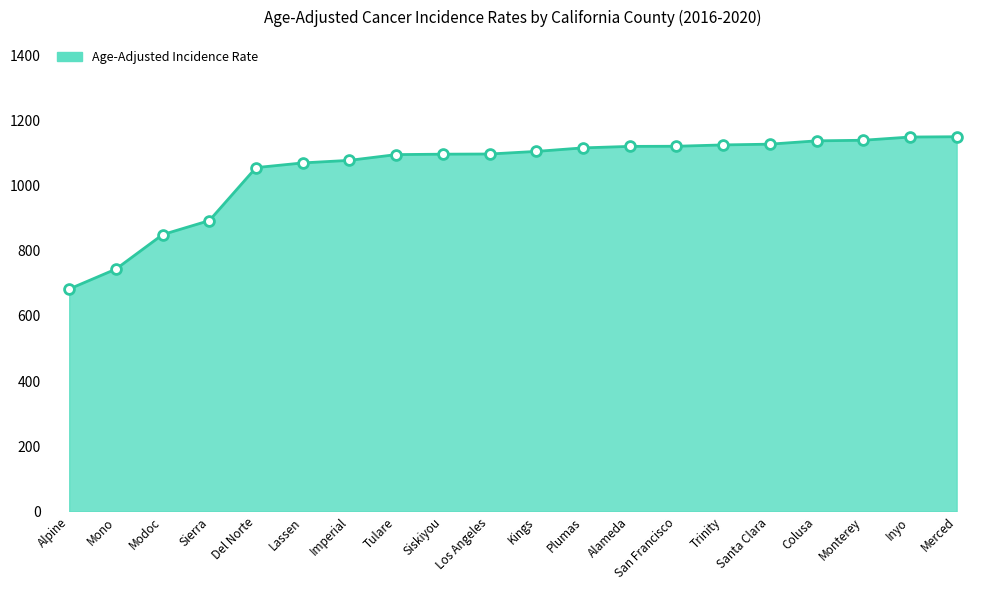

What is the ratio of the value at Siskiyou to the value at Alpine?

1.6